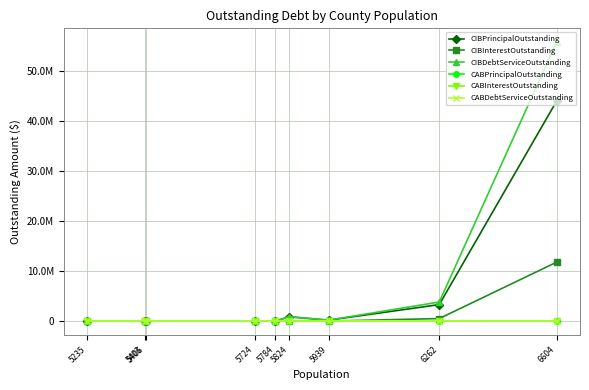

At which label does CIBDebtServiceOutstanding reach its minimum?

5784